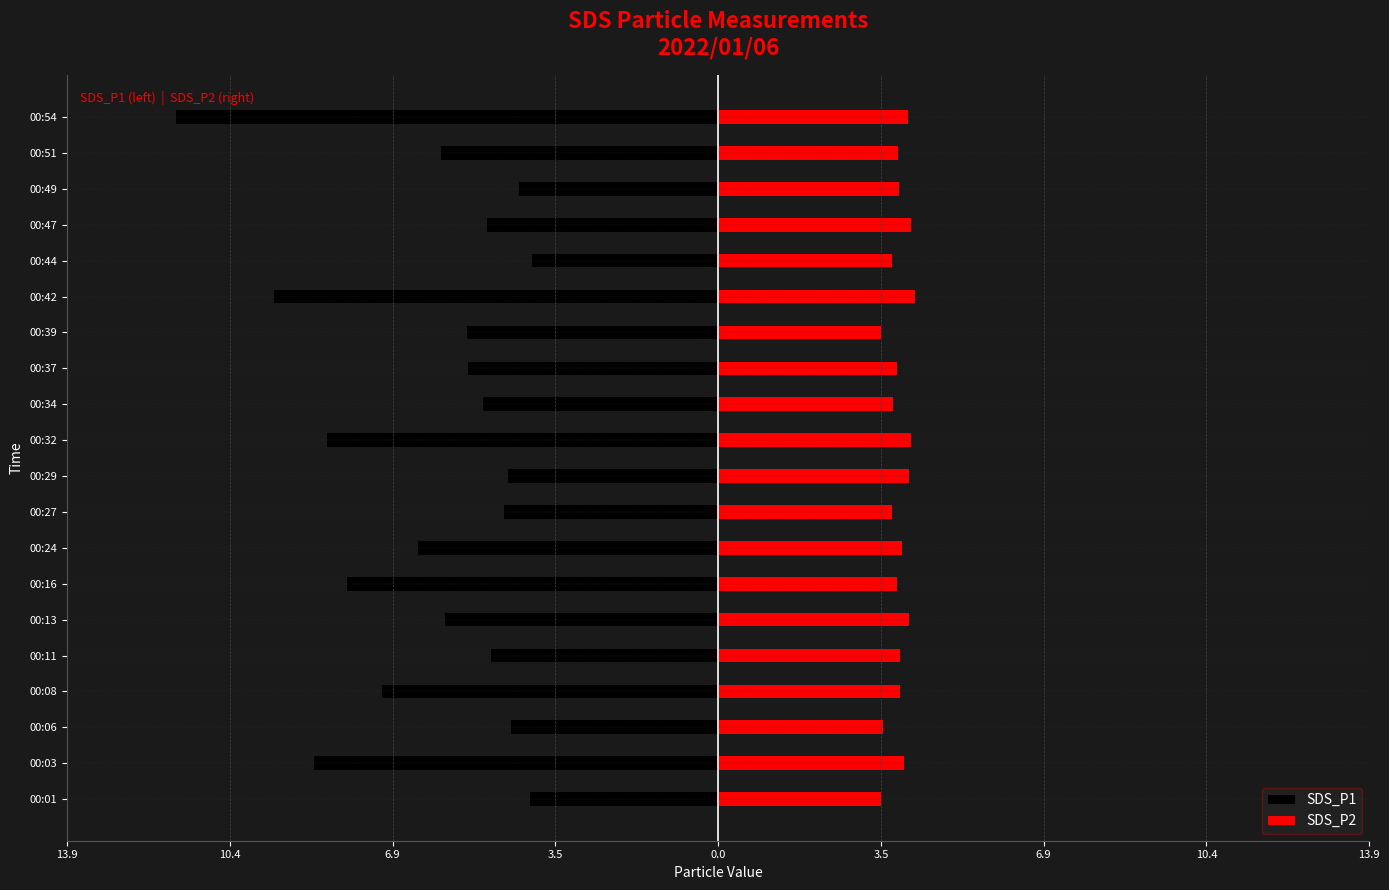

What is the sum of all SDS_P1 values?

-122.2